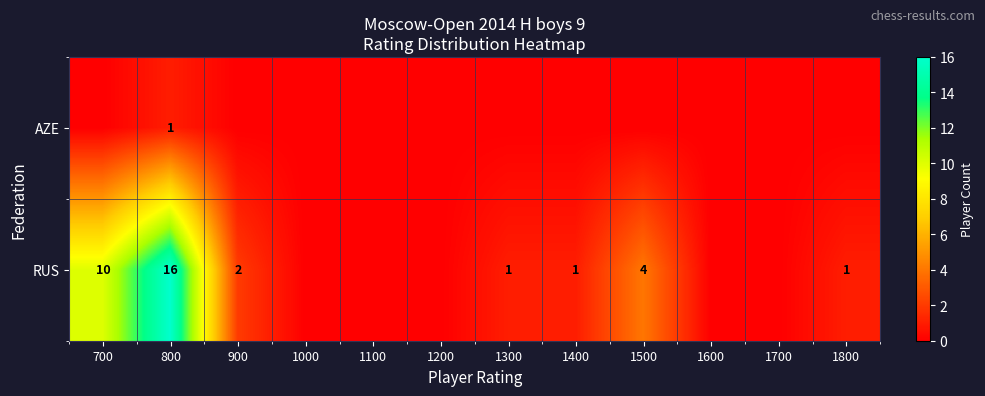

How many values in row_1 are above zero?

7